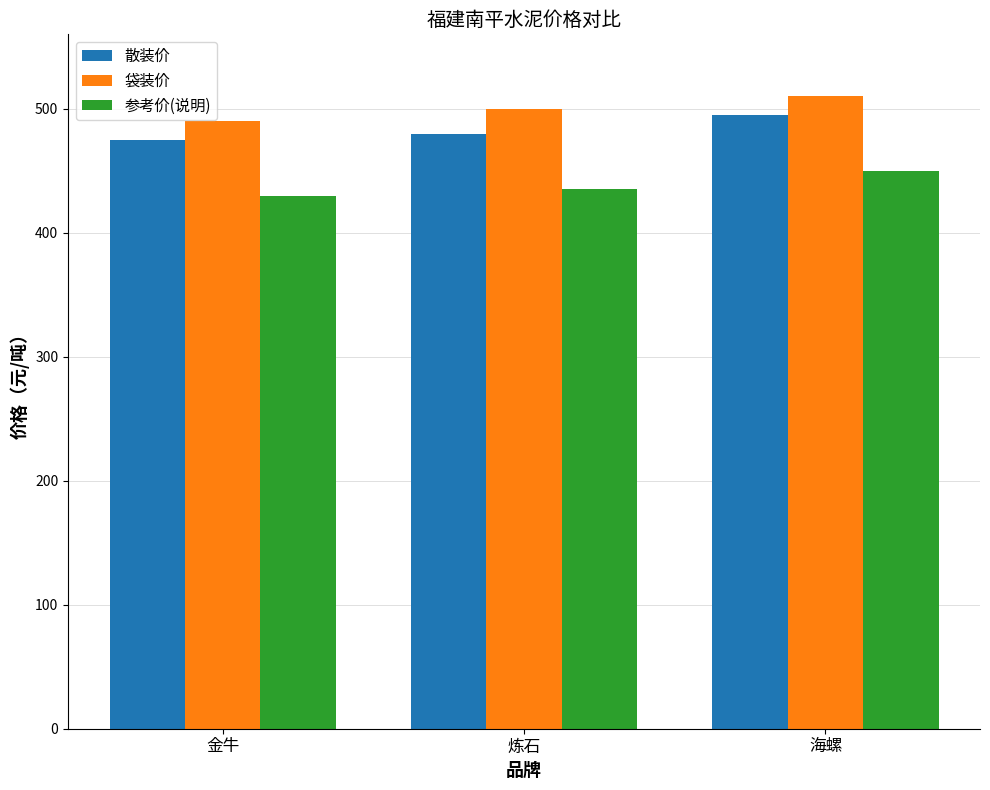

At which label does 袋装价 reach its peak?

海螺